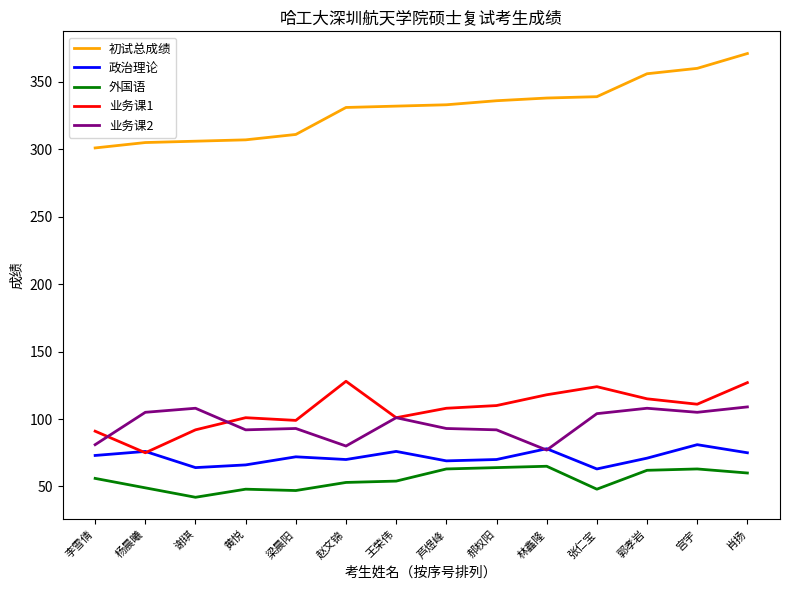

What are all the series names shown in the legend?

初试总成绩, 政治理论, 外国语, 业务课1, 业务课2